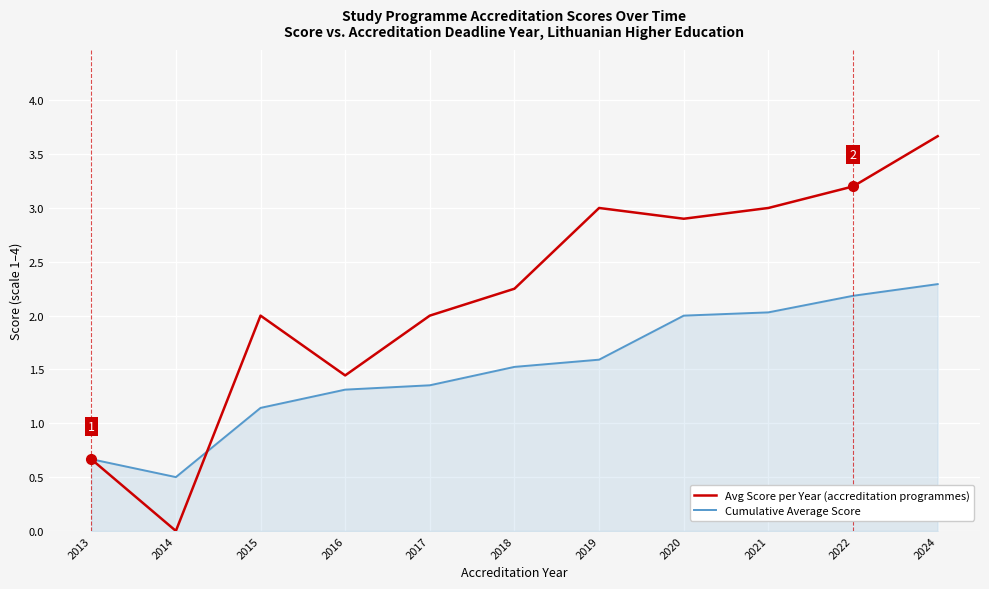

At which label does Cumulative Average Score first exceed 1?

2015